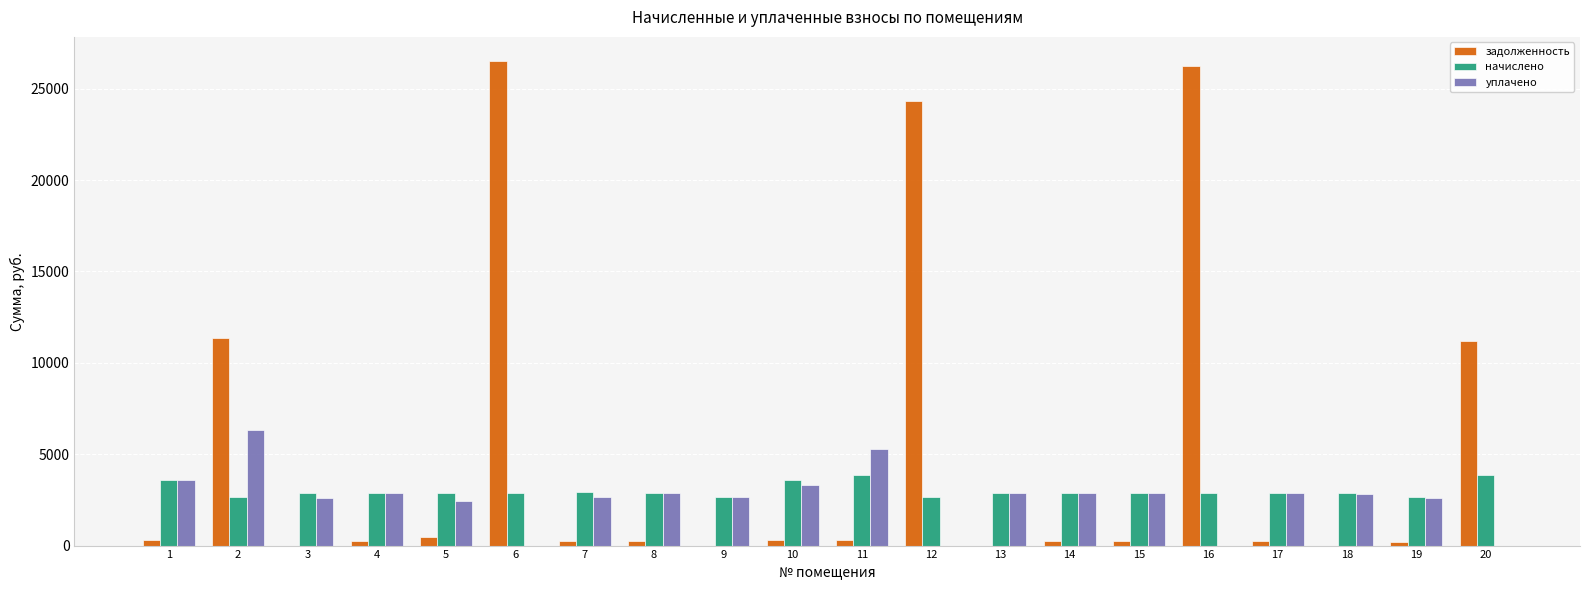

Is the value of уплачено at 14 greater than the value of задолженность at 16?

No